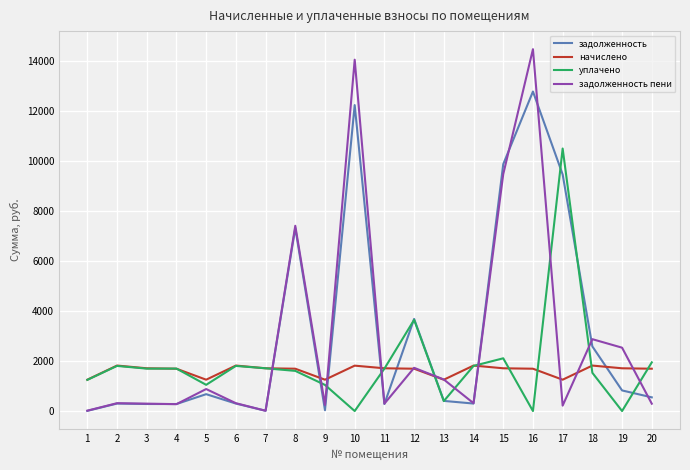

Between 11 and 17, which series saw the biggest shift?

задолженность